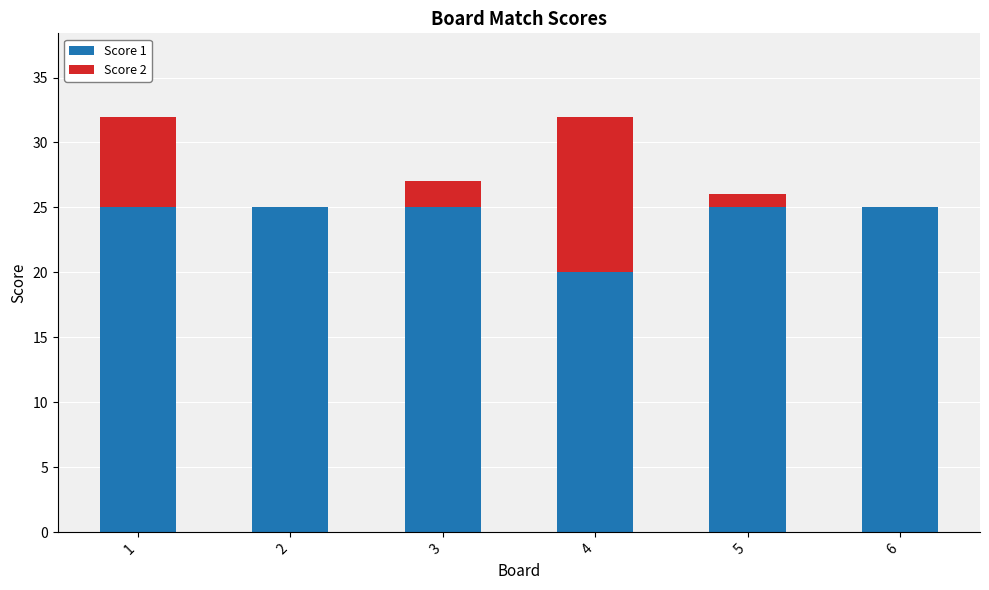

Is it true that Score 1 equals 20 at 4?

True